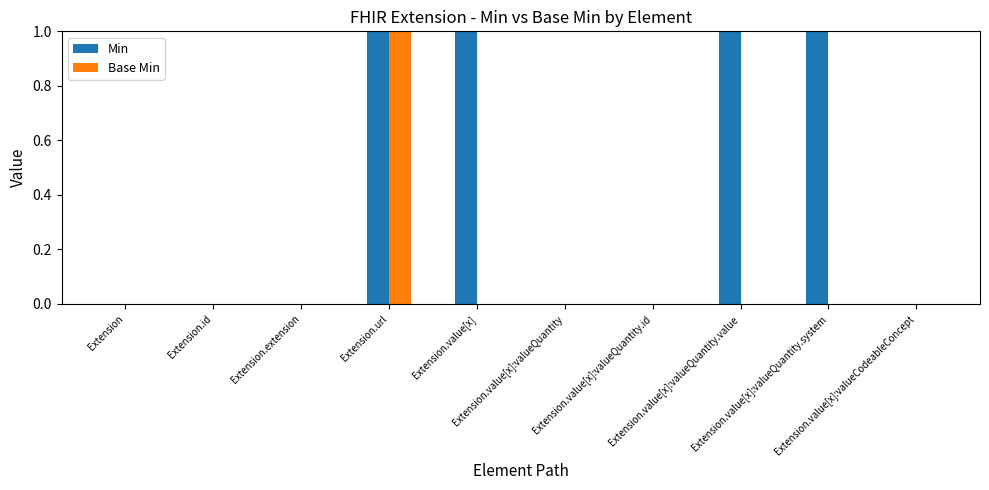

Which series has the largest total across all categories?

Min